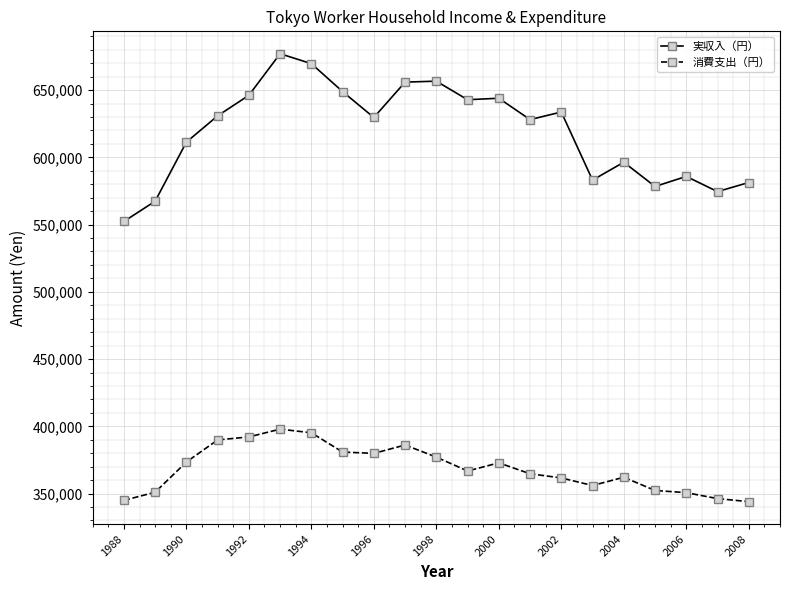

Which series has the widest spread of values?

実収入（円）